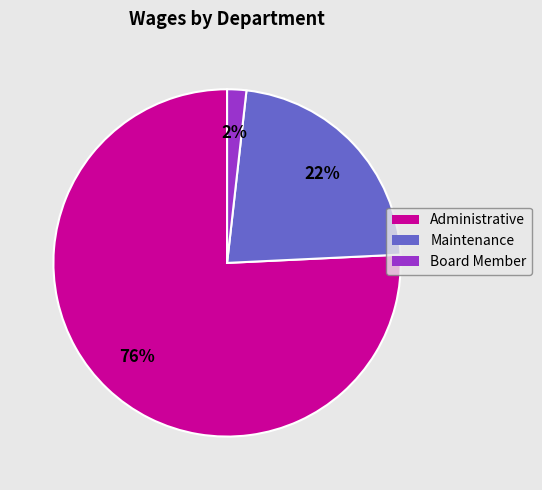

What is the largest slice in the pie chart?

Administrative